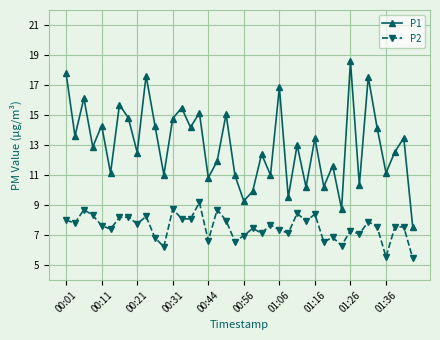

In P1, how many points are higher than both neighbors (excluding endpoints)?

15